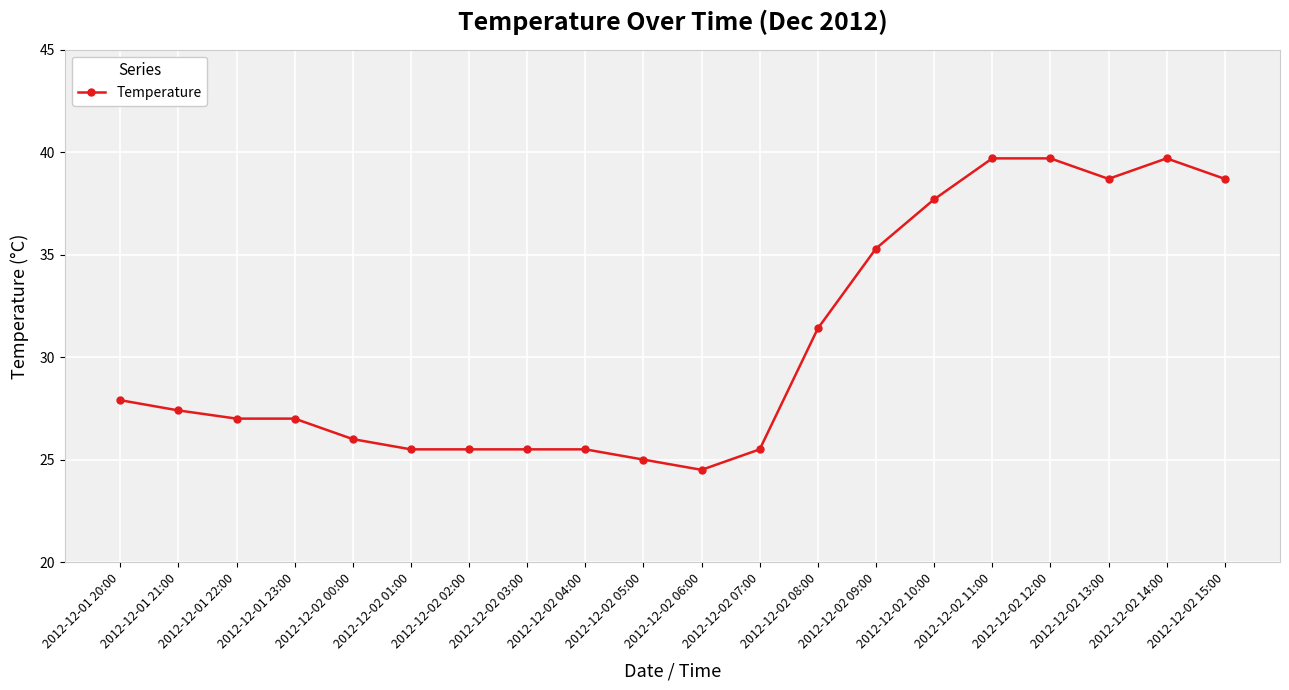

Is it true that the value at 2012-12-02 05:00 is 25.0?

True